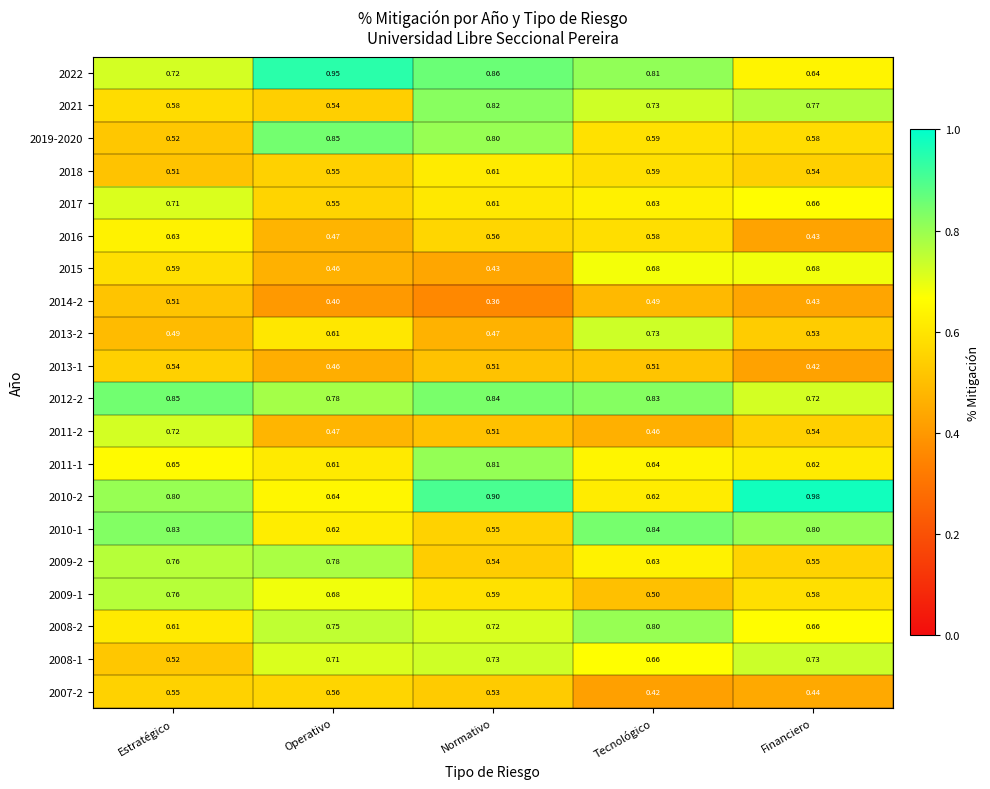

Where is 2013-1 nearest to the value 0?

Financiero